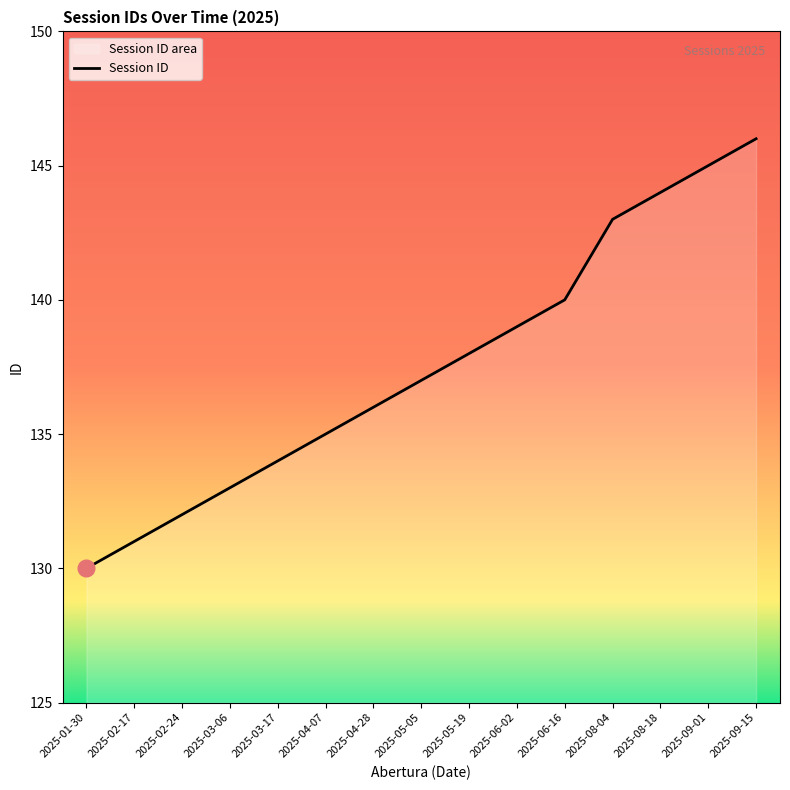

What is the change in value from 2025-04-07 to 2025-05-19?

+3